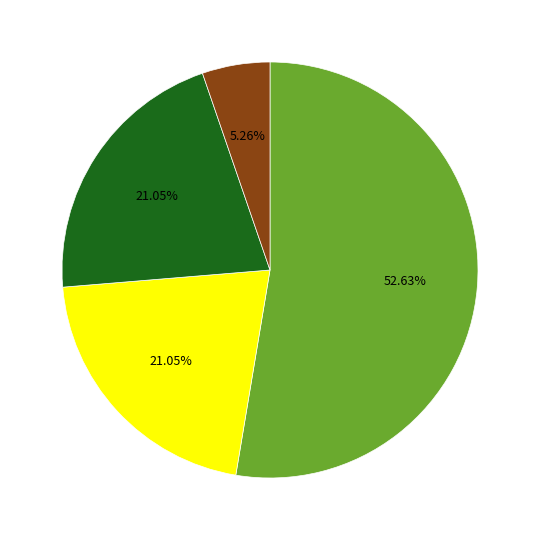

Does any single category account for the majority?

Yes